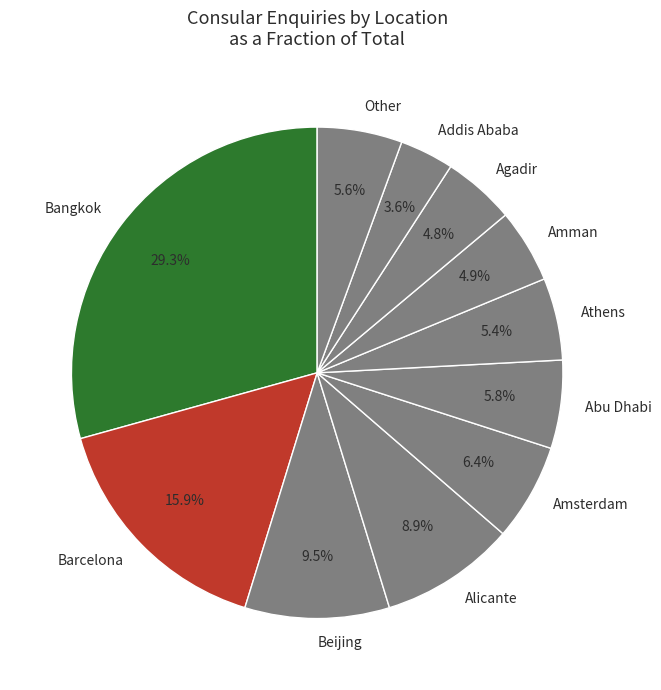

Which slice is the largest?

Bangkok